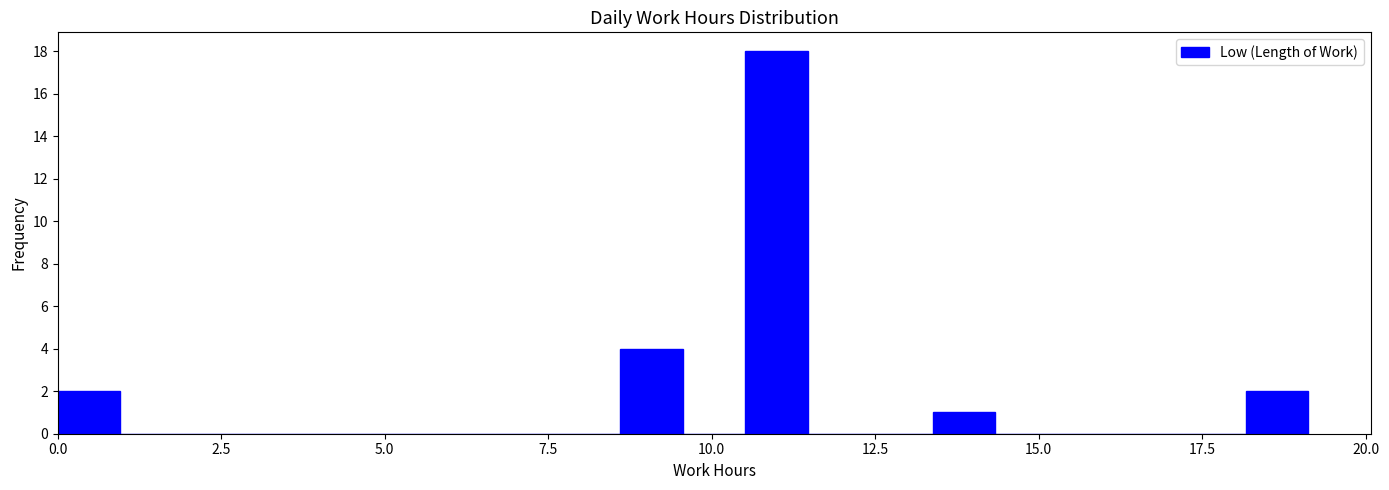

Around what value on the x-axis is the tallest bar? Give the approximate position of its centre, as read against the axis.

11.0